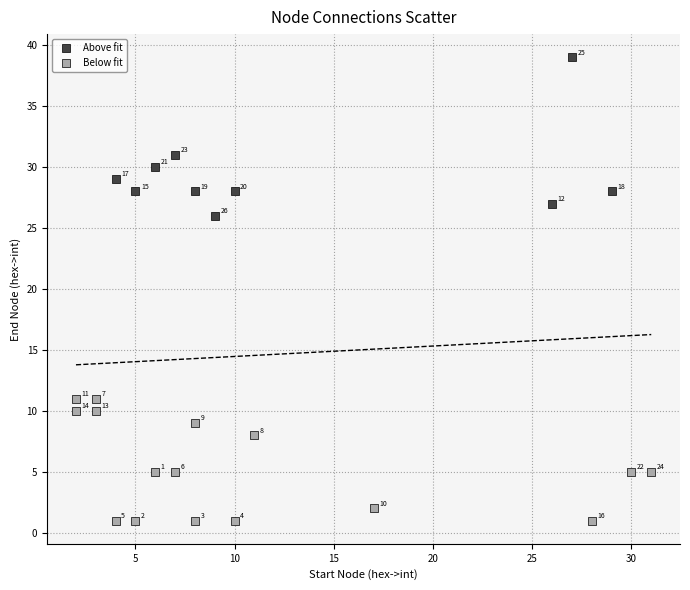

Which series has the largest Y range (max minus min)?

Above fit